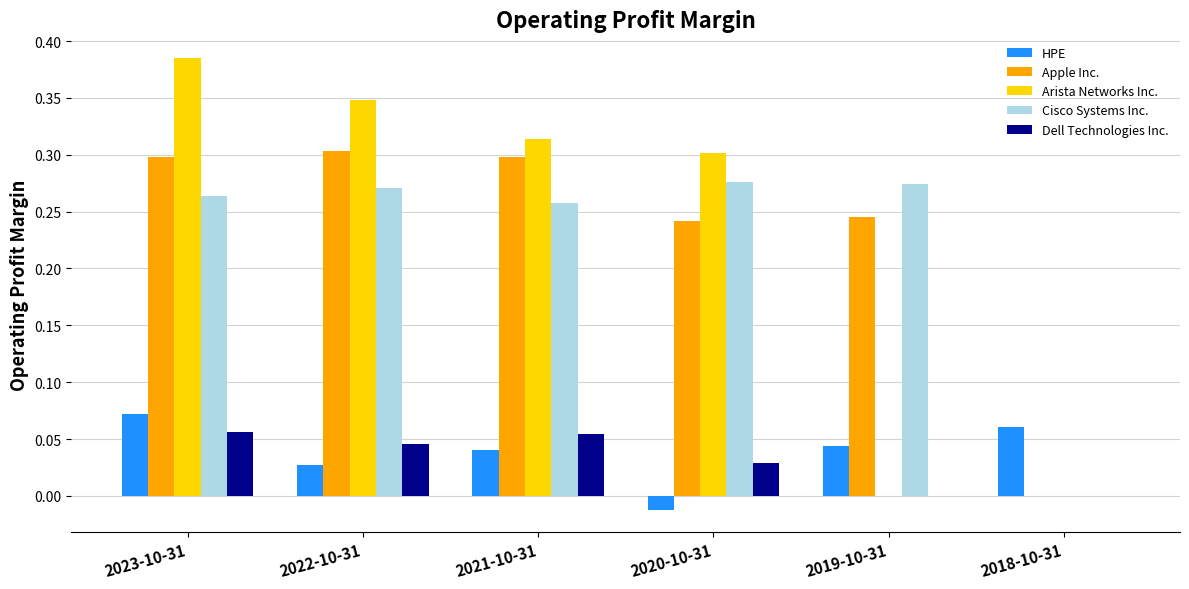

True or false: HPE has a value of 0.0 at 2019-10-31.

True